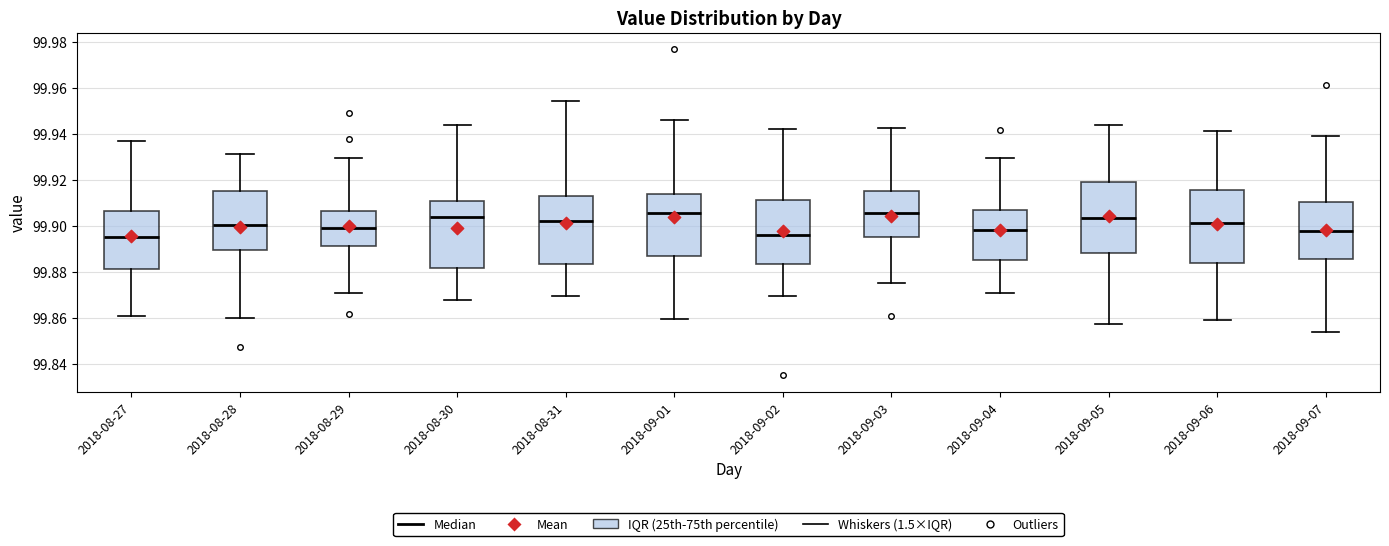

Where does the upper whisker of the box for 2018-09-01 end on the y-axis? The values are not printed on the chart, so give them approximately, as read against the axis.

99.946